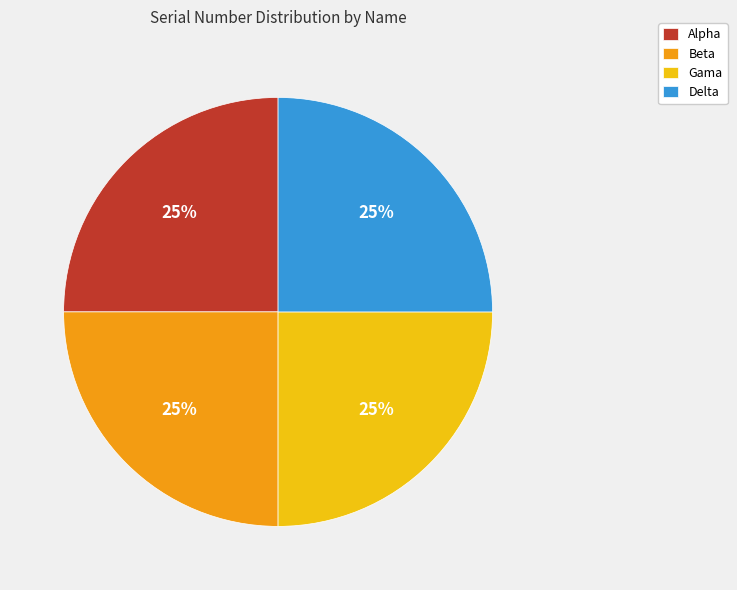

To the nearest percent, what percentage of the pie is Gama?

25%